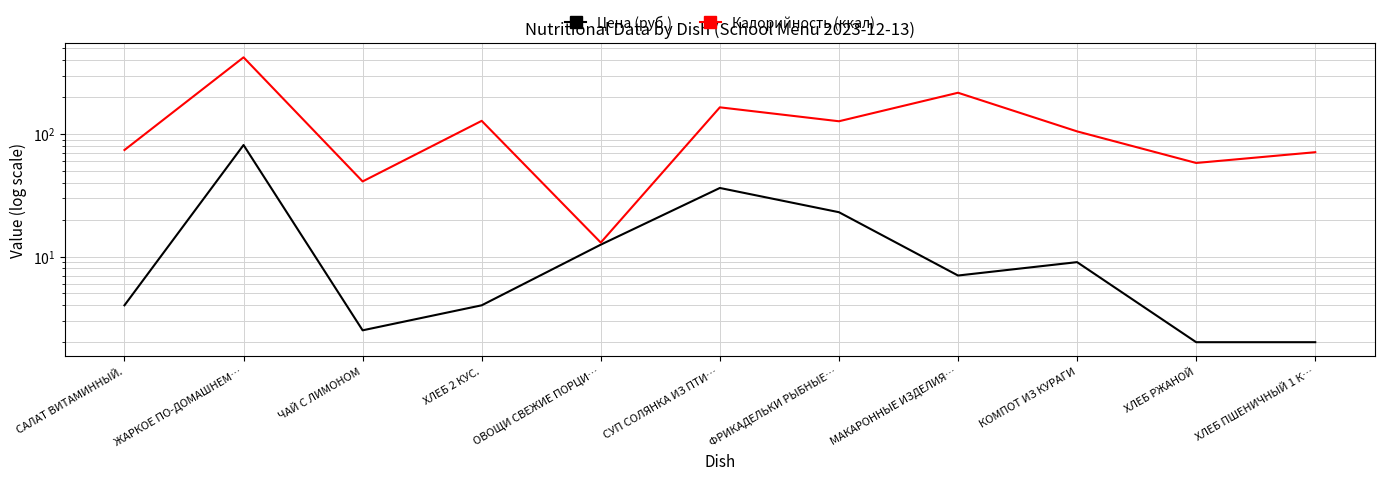

What is the minimum value shown in the chart?

2.0